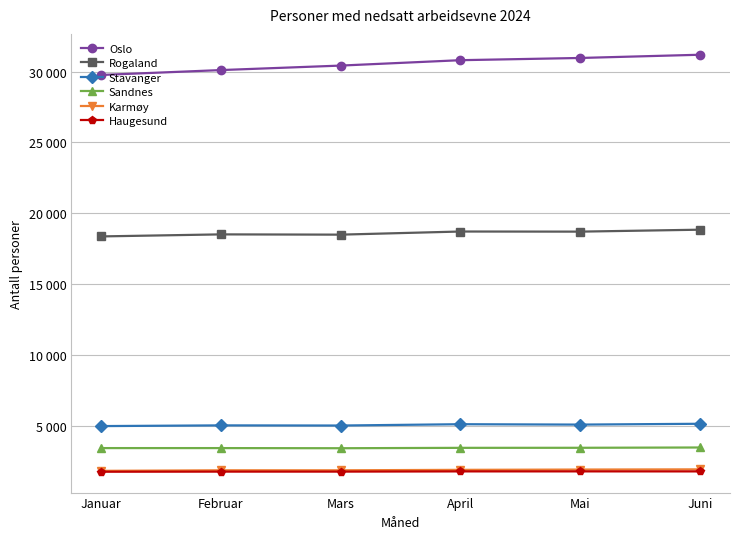

How many interior local valleys does the Rogaland series have?

2